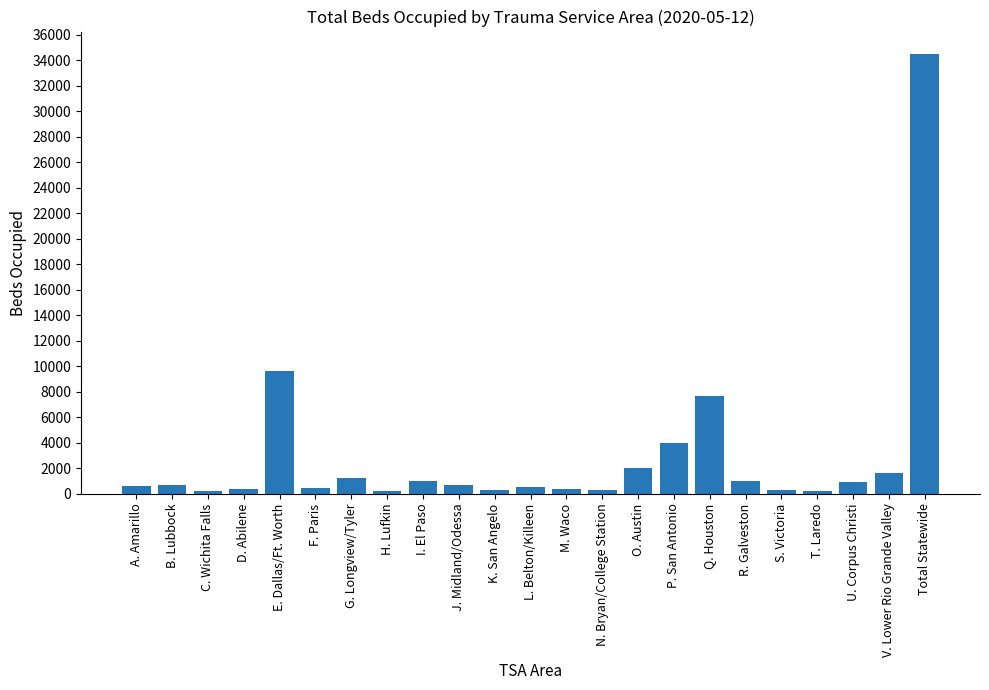

What is the value of the 3rd bar from the left?

257